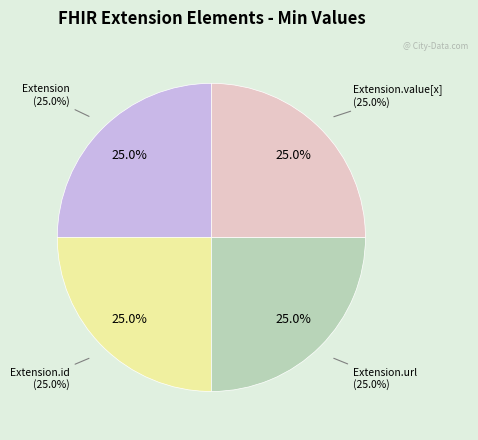

Which category has the biggest portion of the pie?

Extension.url